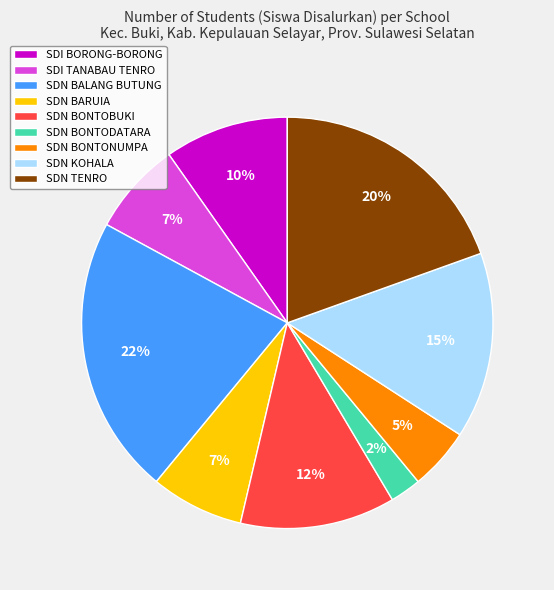

Between SDI TANABAU TENRO and SDN BALANG BUTUNG, which is larger?

SDN BALANG BUTUNG